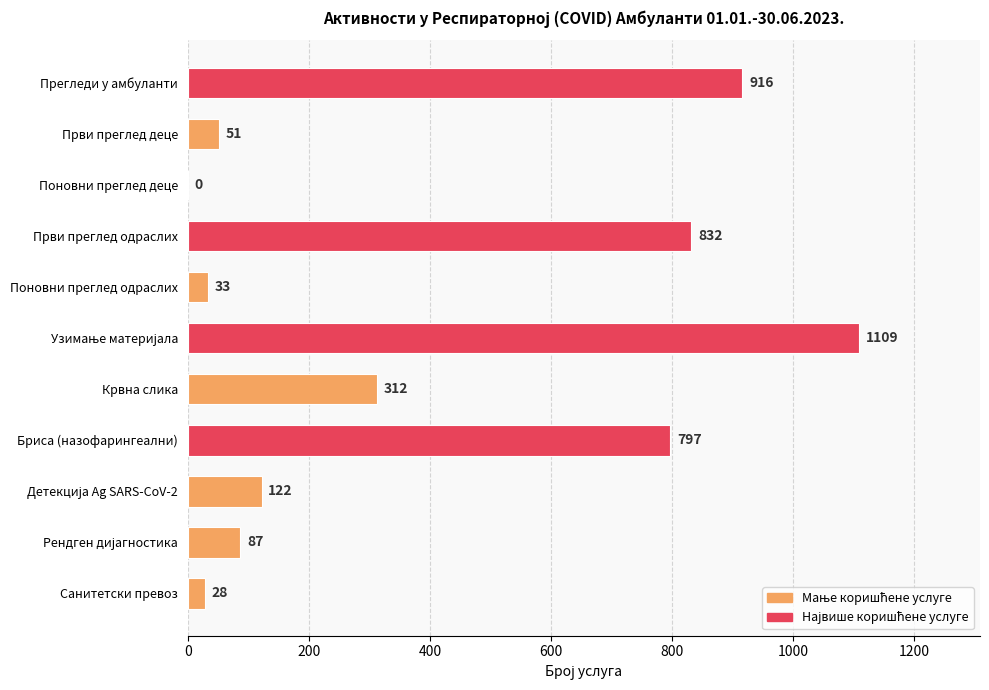

Is it true that the value at Поновни преглед деце is 0?

True